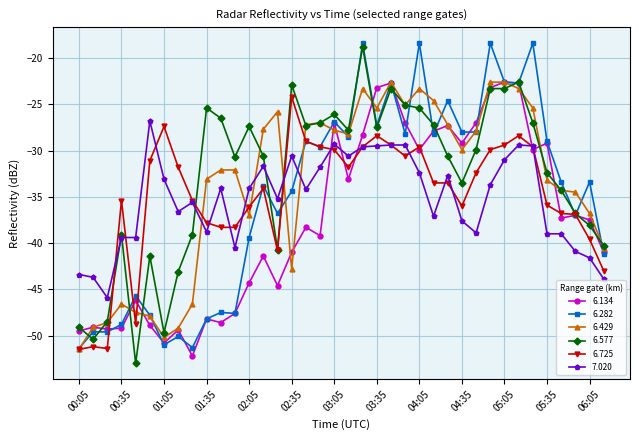

What is the value of the 6.134 point at the 4th from the left?

-49.2